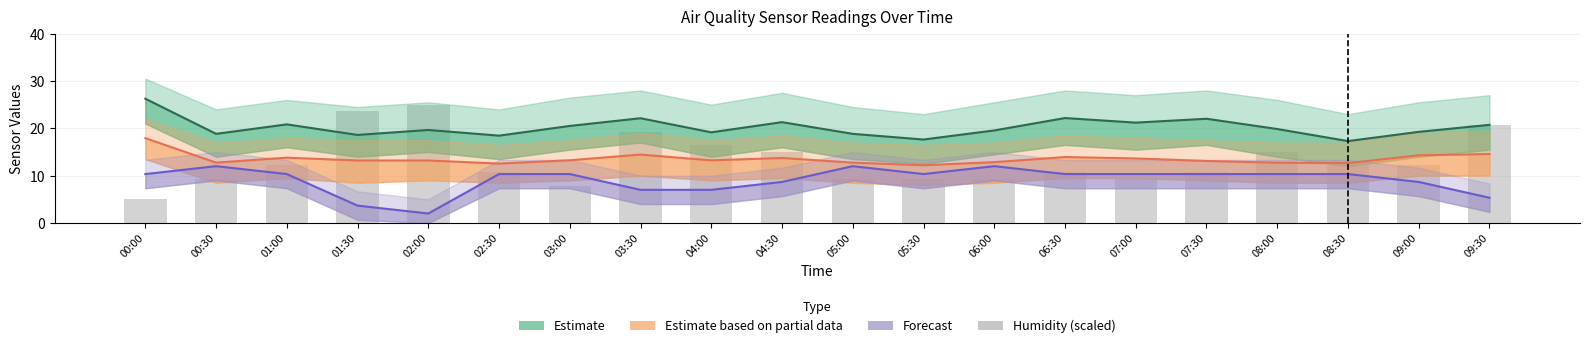

List the labels in order of Forecast (Temp scaled) value, smallest first.

02:00, 01:30, 09:30, 03:30, 04:00, 04:30, 09:00, 00:00, 01:00, 02:30, 03:00, 05:30, 06:30, 07:00, 07:30, 08:00, 08:30, 00:30, 05:00, 06:00